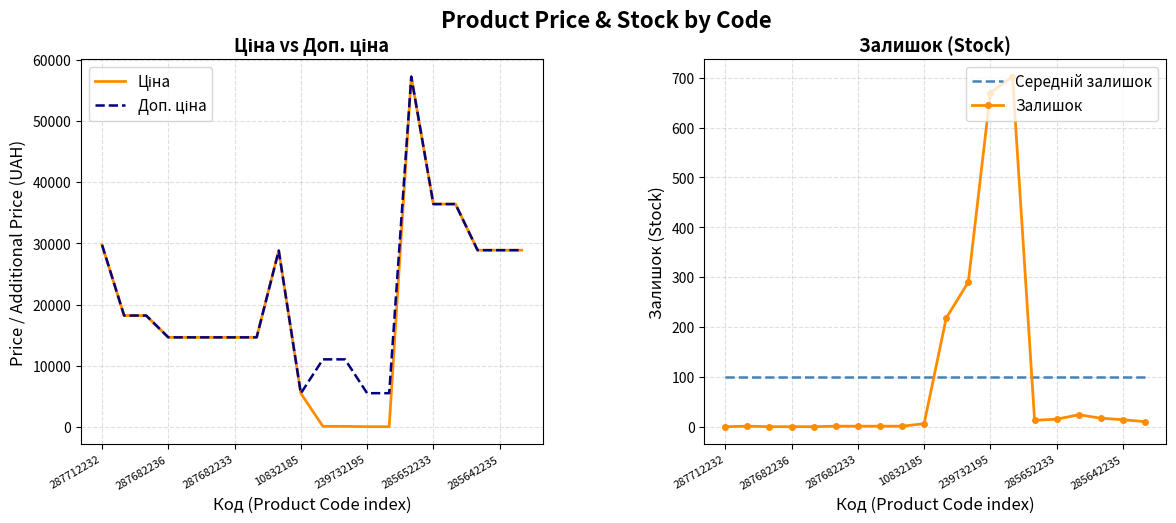

Is it true that Доп. ціна equals 5528.0 at 239732195?

True